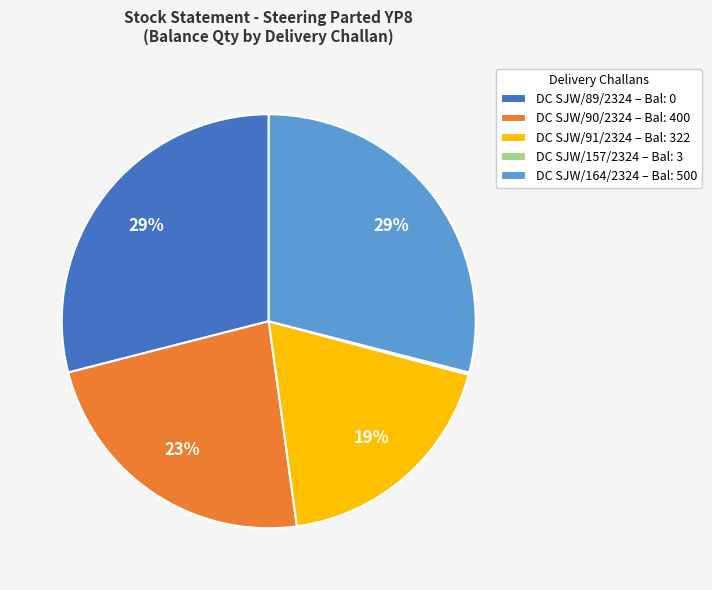

True or false: DC SJW/89/2324 – Bal: 0 accounts for 29% of the total.

True